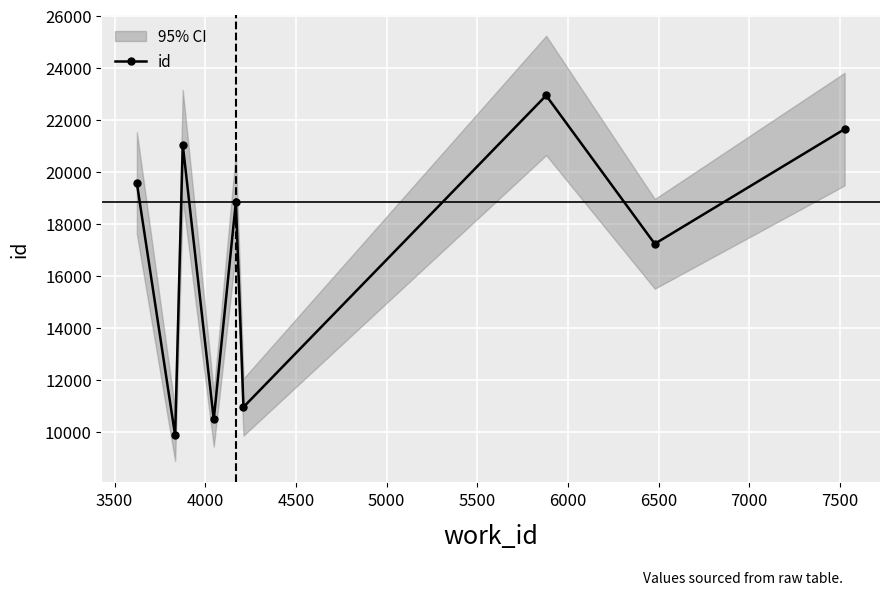

What is the difference between the maximum and minimum values?

13061